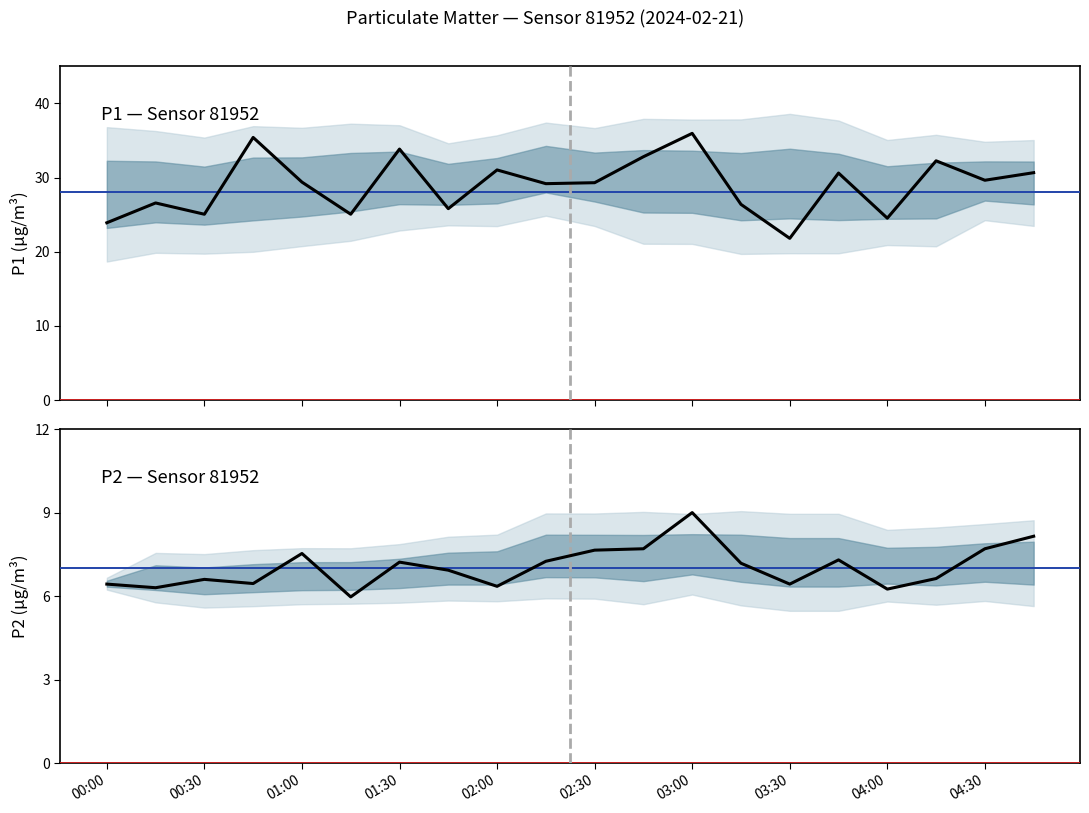

Where is the first local maximum for P2 (PM2.5)?

00:30